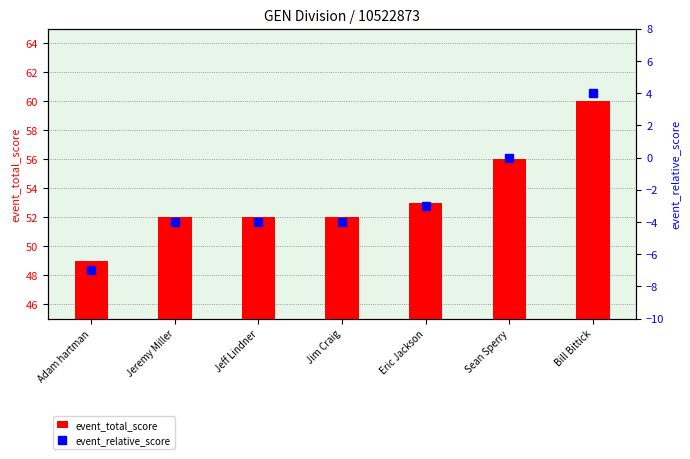

List the series in order of their overall mean, highest first.

event_total_score, event_relative_score